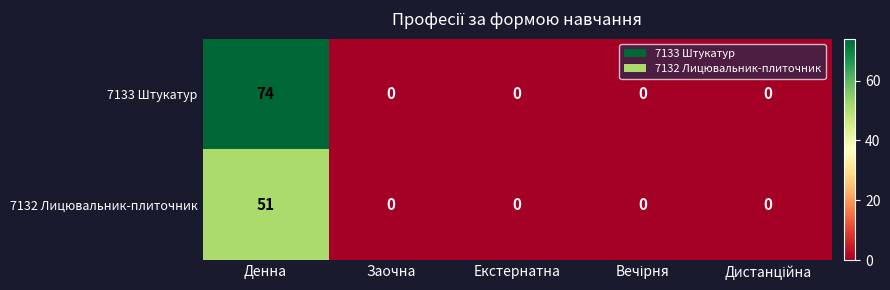

Between Денна and Заочна, which series saw the biggest shift?

7133 Штукатур